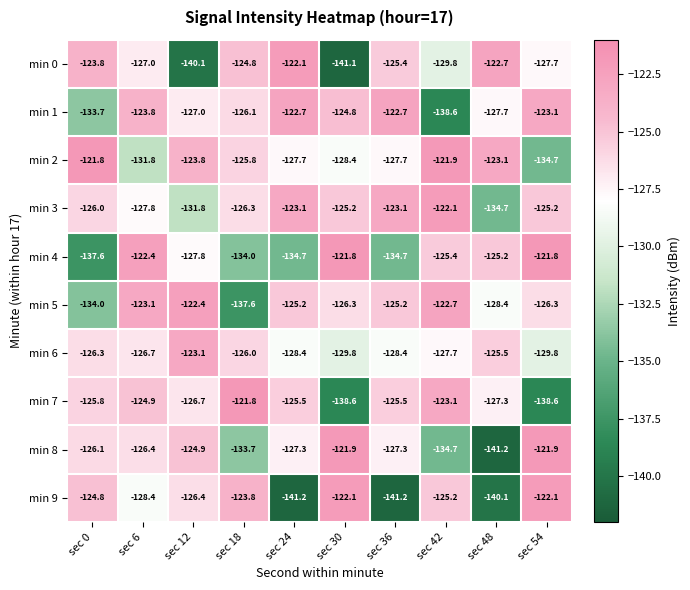

What is the average value of the min 5 series?

-127.1